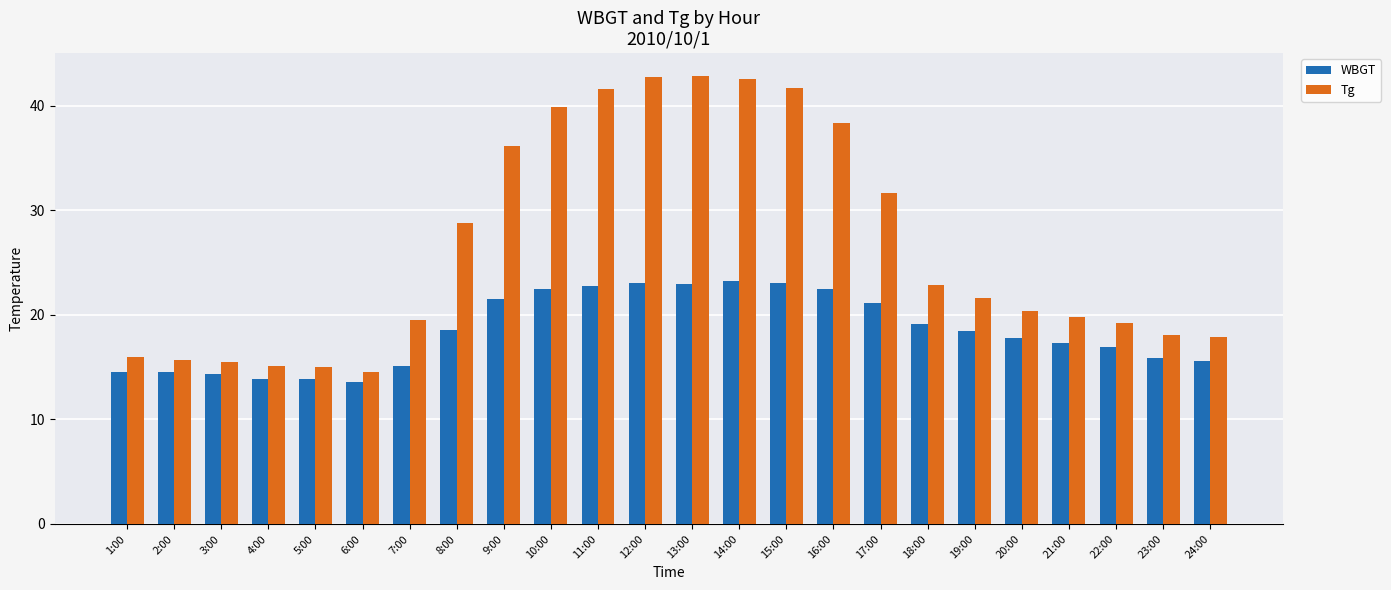

What is the value of the Tg bar at the 23rd from the left?

18.1